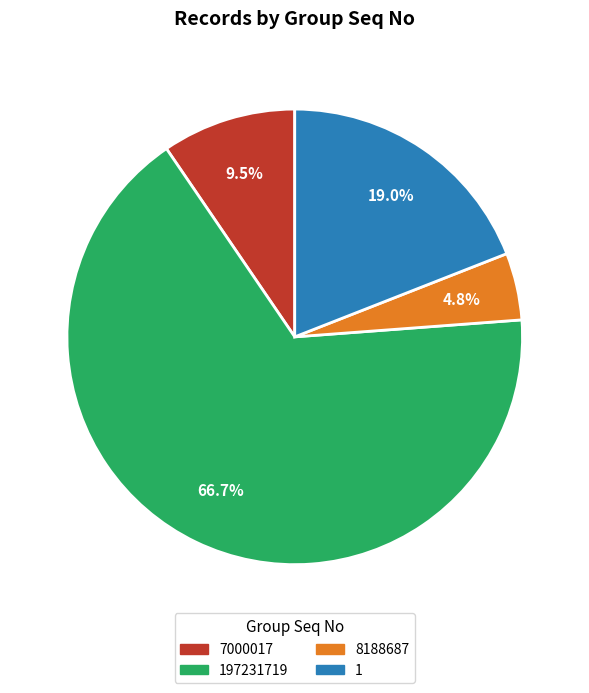

Does any single category account for the majority?

Yes